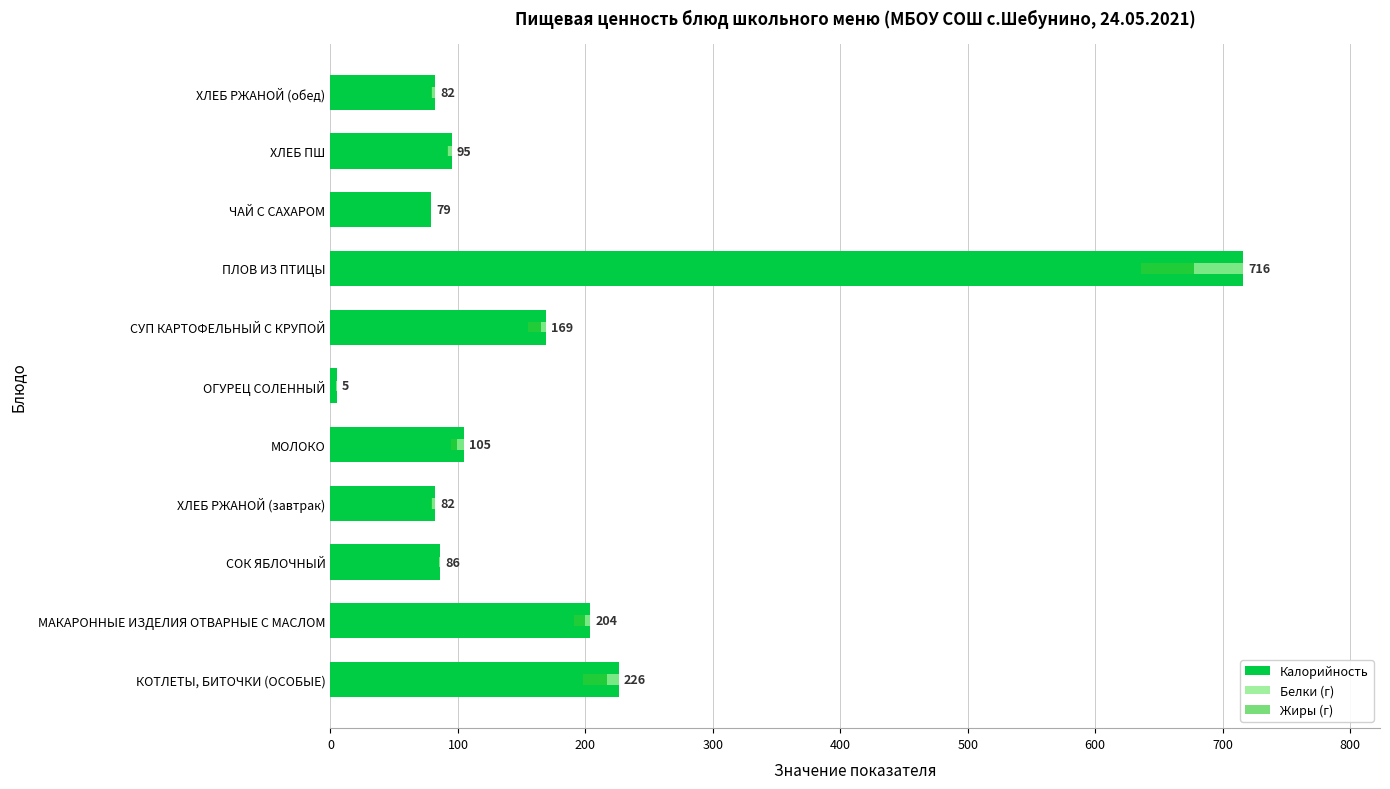

What position from the right is ПЛОВ ИЗ ПТИЦЫ?

4